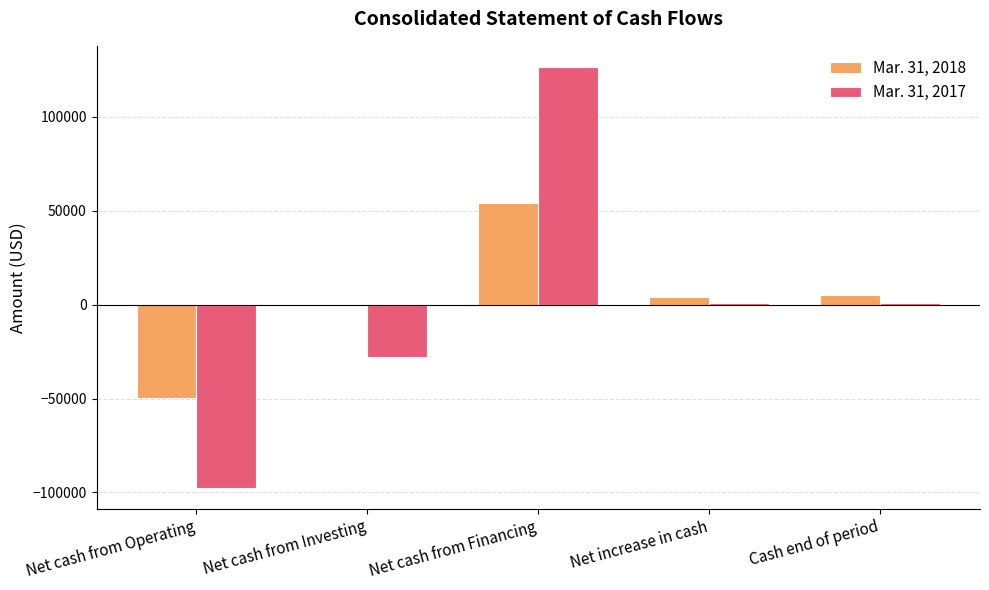

At which label does Mar. 31, 2018 reach its peak?

Net cash from Financing